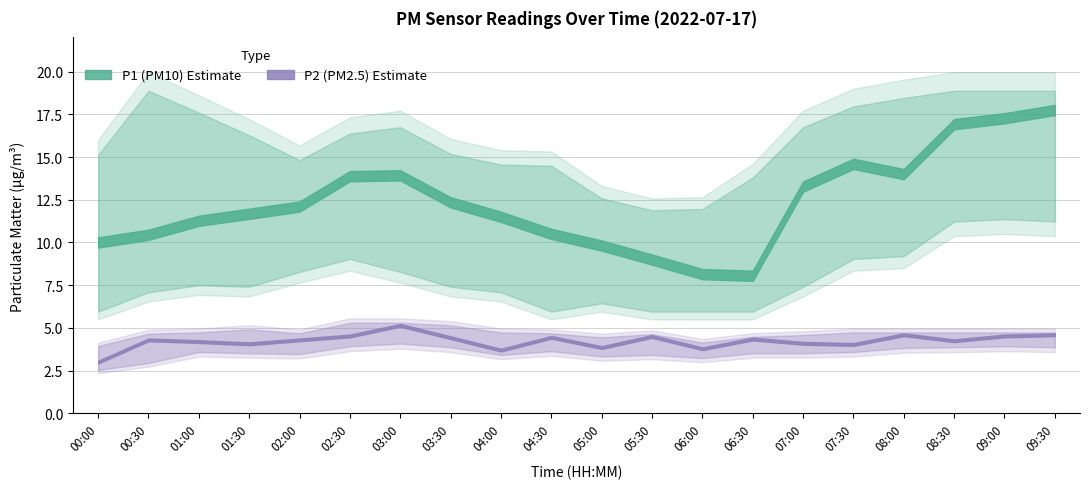

What is the difference between the maximum and second lowest values in the P2_lower series?

1.2